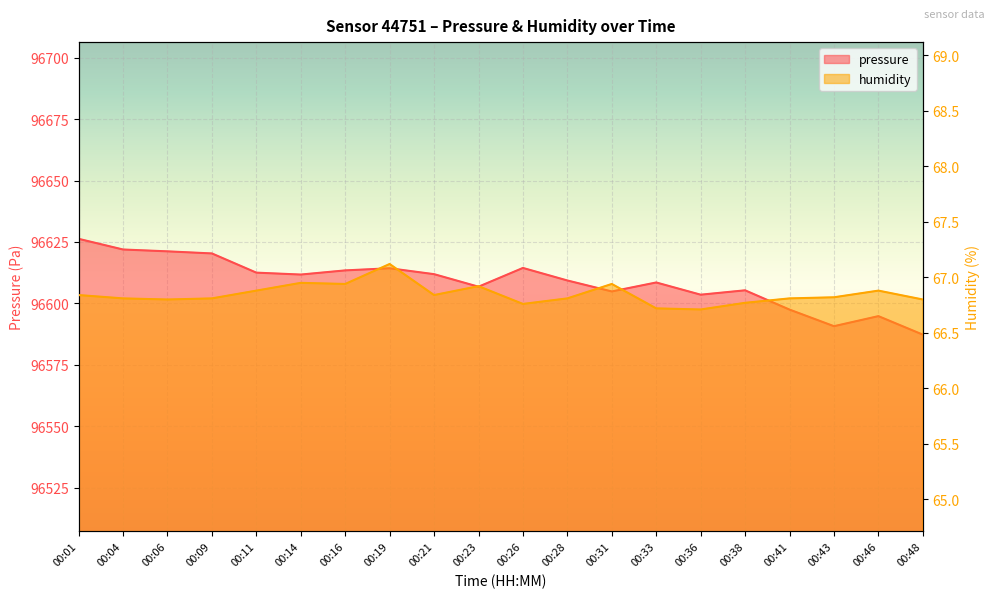

How many interior local valleys does the pressure series have?

5